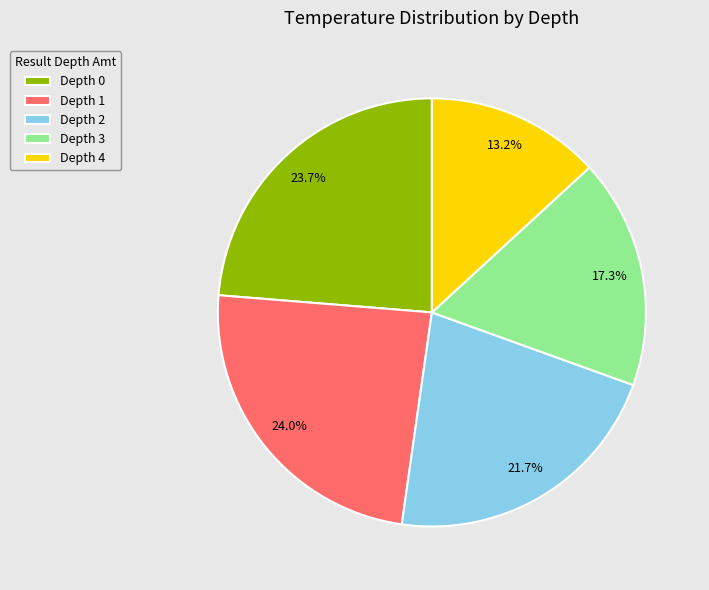

Is there any slice that represents more than half of the pie?

No